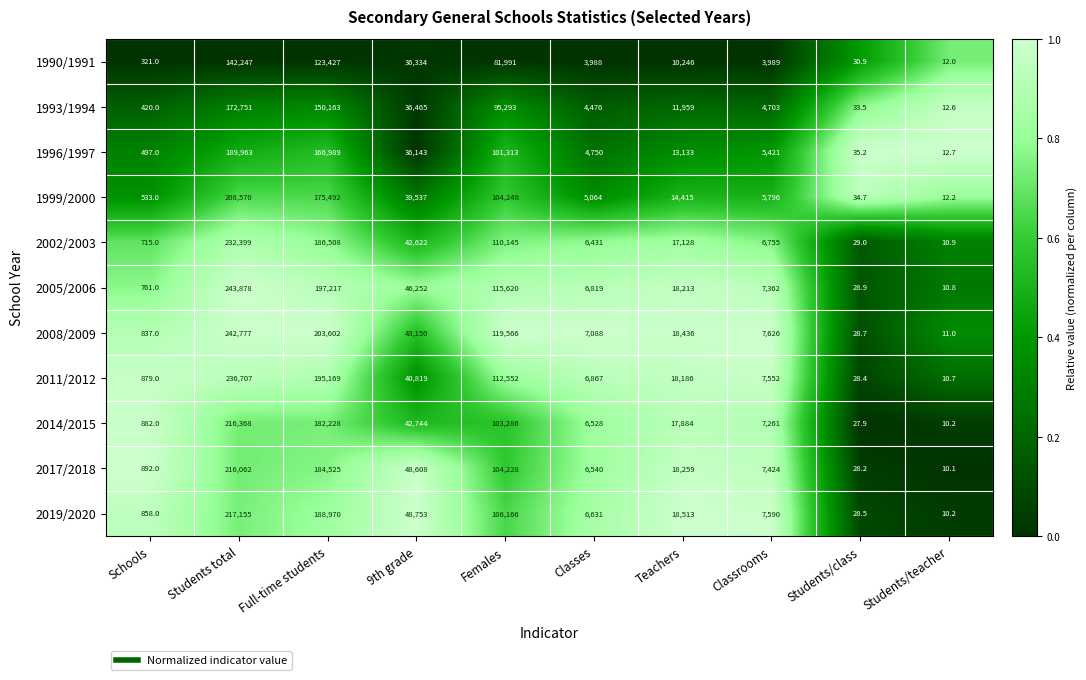

Which category has the lowest value in the 1996/1997 series?

Students/teacher